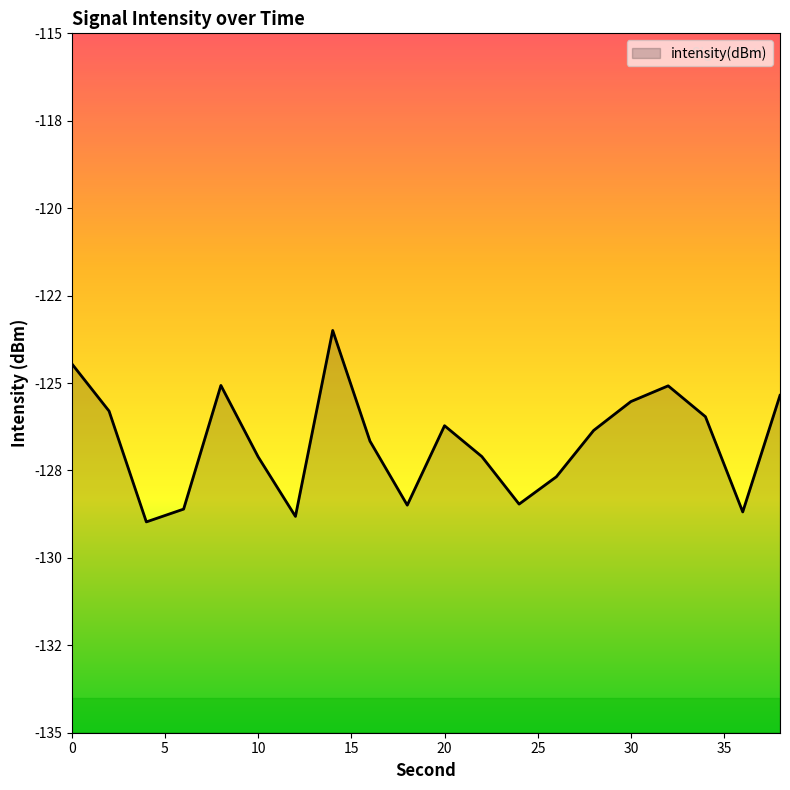

Reading left to right, extract all data points from this chart.

0=-124.4	2=-125.8	4=-129.0	6=-128.6	8=-125.1	10=-127.1	12=-128.8	14=-123.5	16=-126.7	18=-128.5	20=-126.2	22=-127.1	24=-128.5	26=-127.7	28=-126.4	30=-125.5	32=-125.1	34=-126.0	36=-128.7	38=-125.4